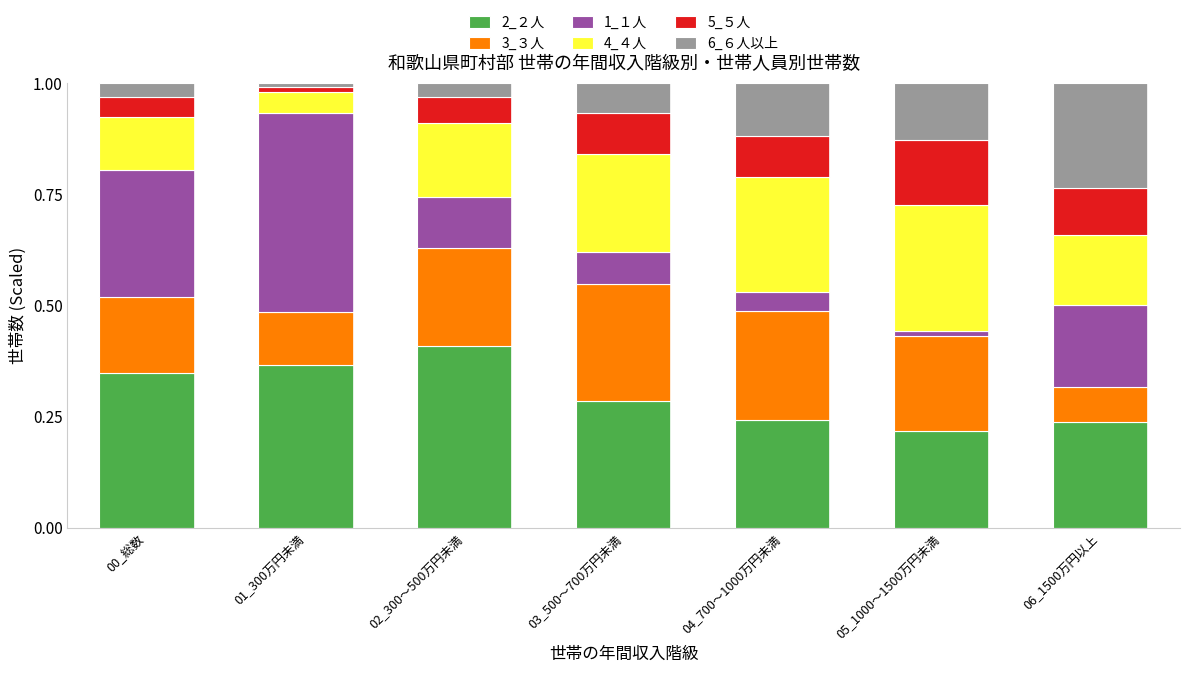

The 2_２人 series shows 0.1 at 03_500～700万円未満. True or false?

False